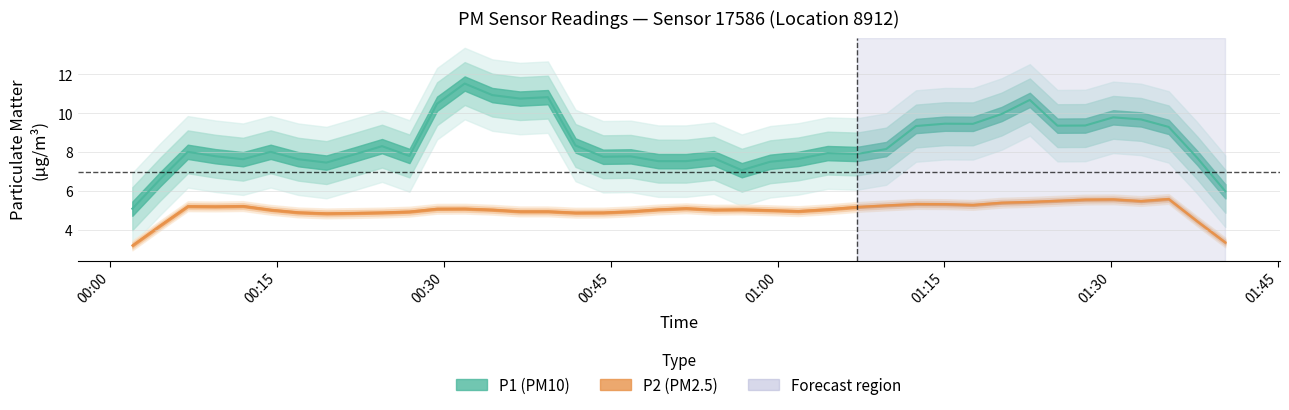

Is this an area chart (filled region under the line)?

No